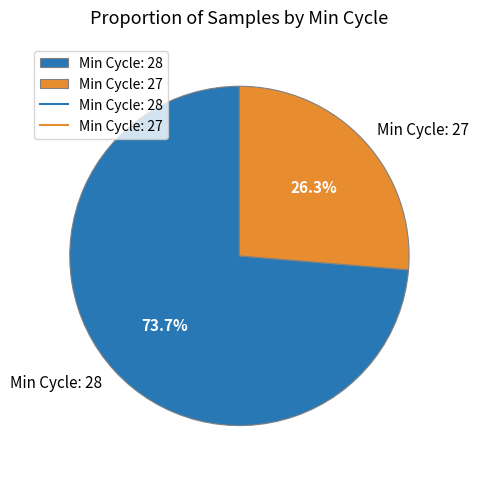

Is there any slice that represents more than half of the pie?

Yes